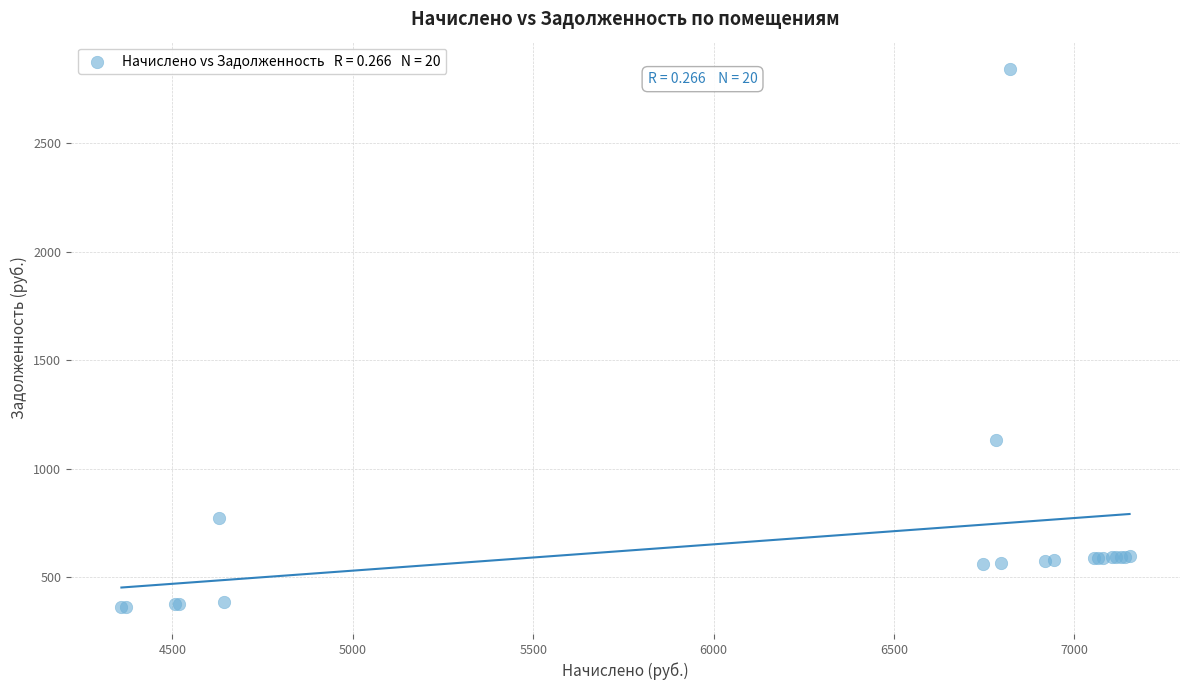

What Y value in the scatter plot is closest to 1602?

1130.7